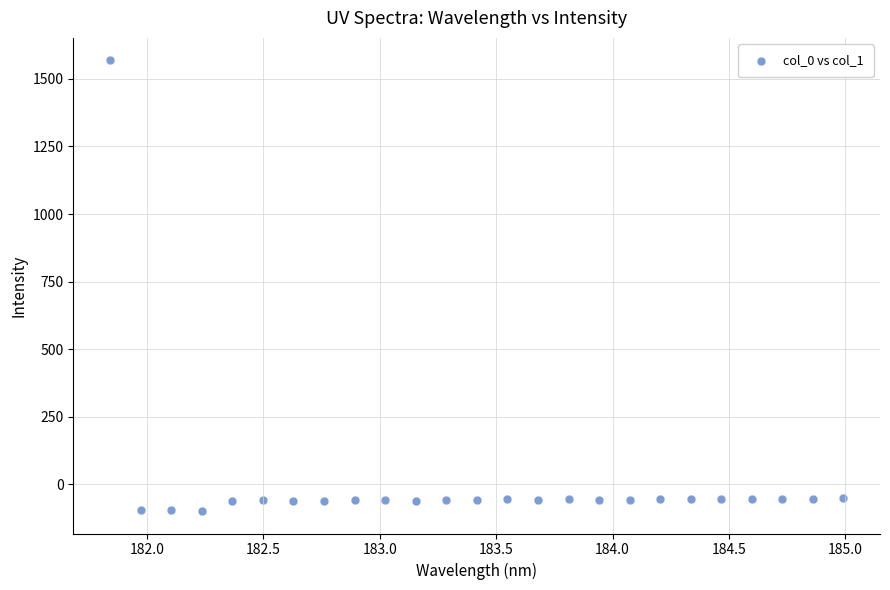

What is the range of X values (max minus min)?

3.1